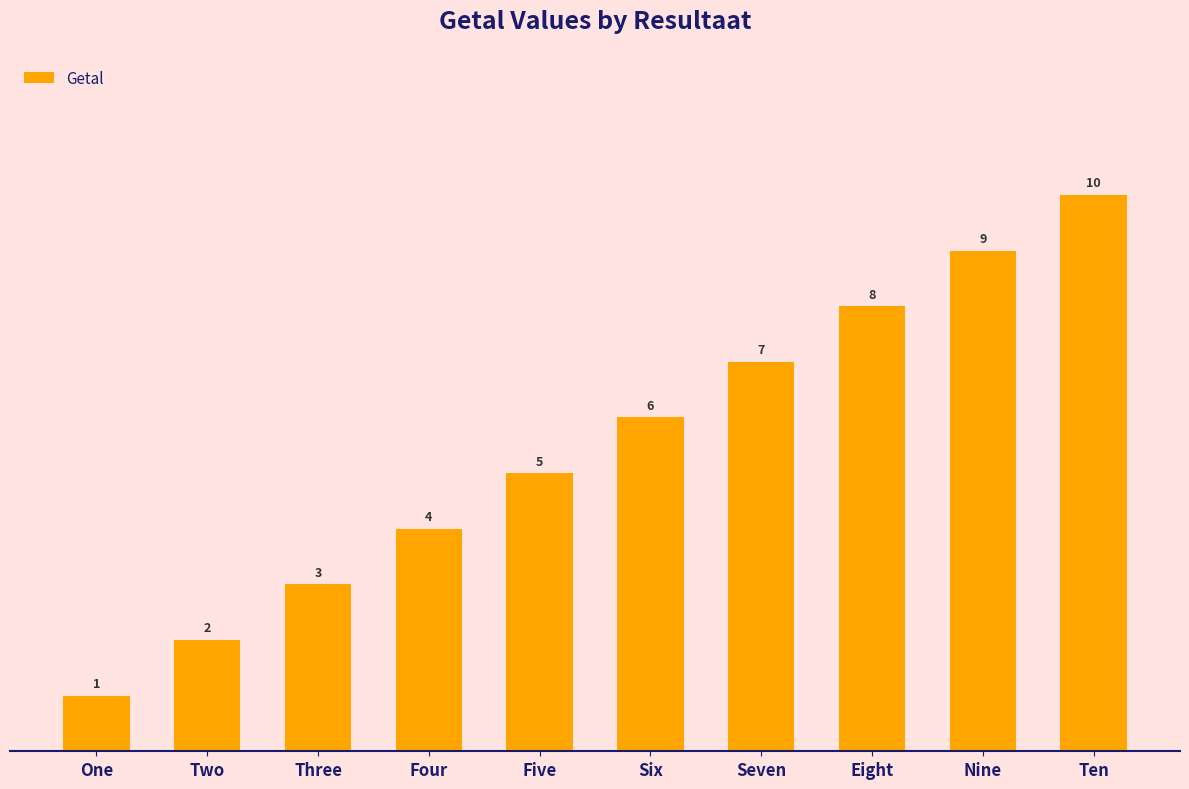

How many values are between 3 and 8?

6